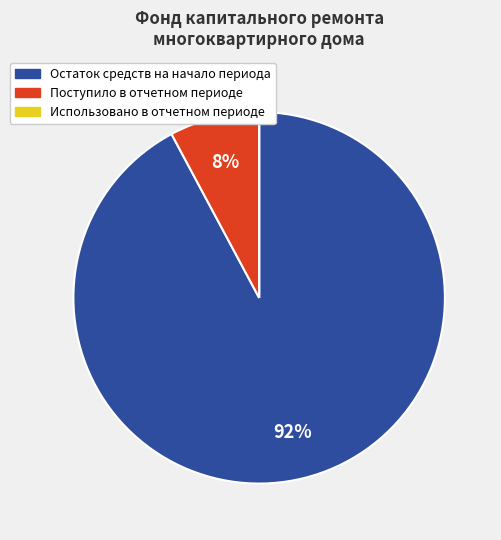

True or false: Поступило в отчетном периоде accounts for 2% of the total.

False